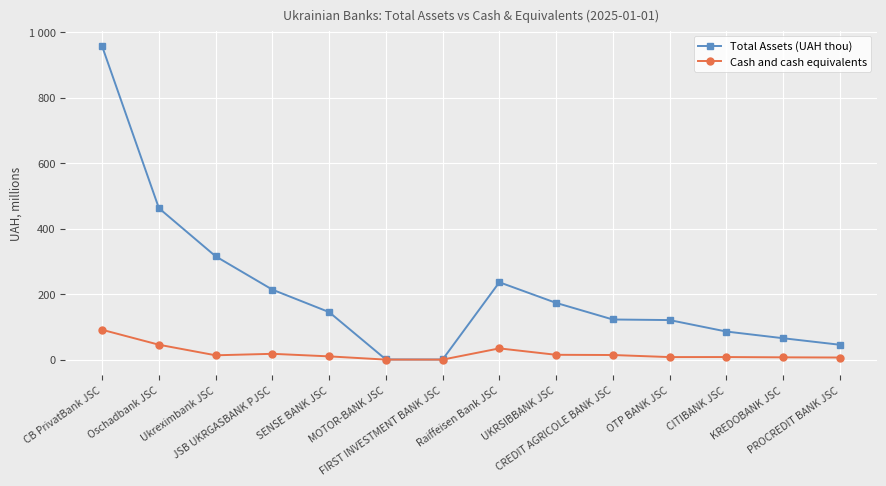

What are all the series names shown in the legend?

Total Assets (UAH thou), Cash and cash equivalents